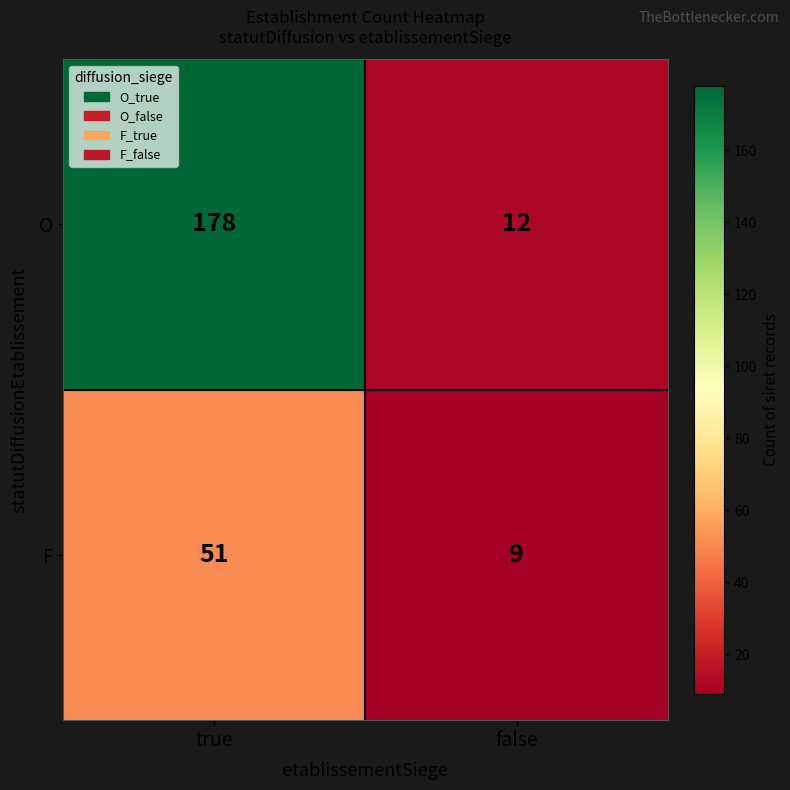

What is the average value of the F series?

30